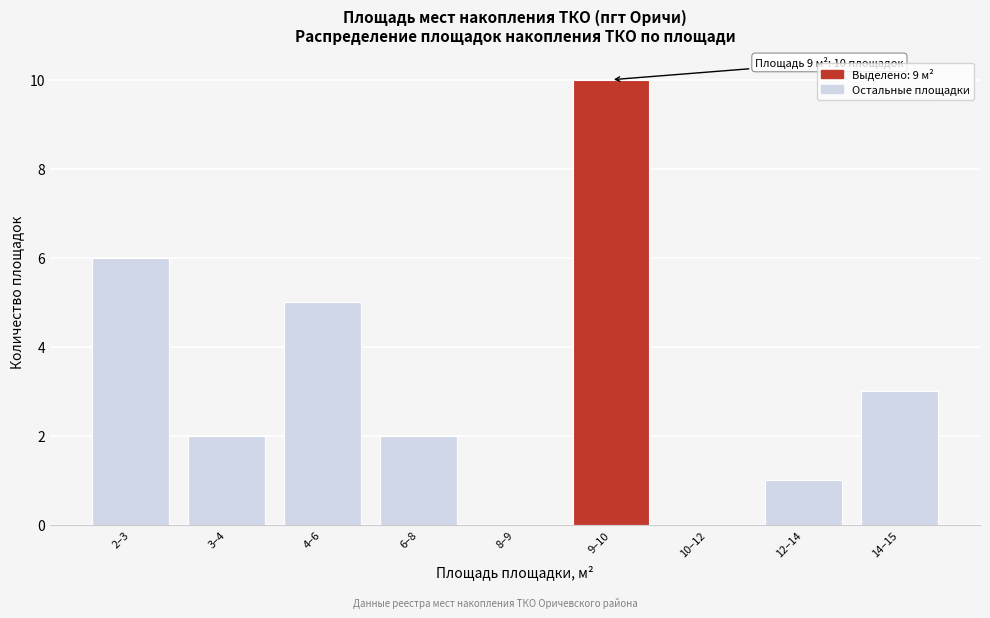

Reading left to right, transcribe all the data shown in this chart.

2–3=6	3–4=2	4–6=5	6–8=2	8–9=0	9–10=10	10–12=0	12–14=1	14–15=3